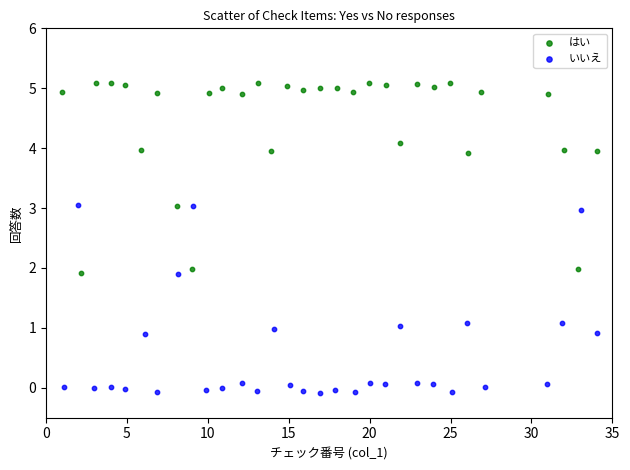

What are all the series names shown in the legend?

はい, いいえ